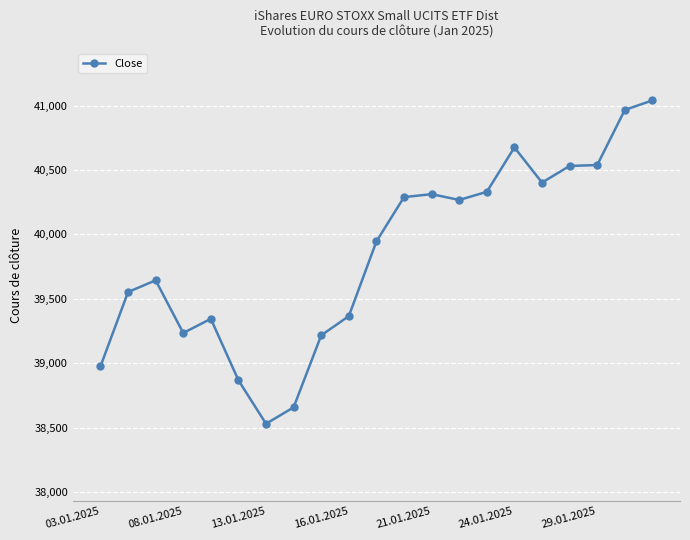

What is the sum of all values?

836676